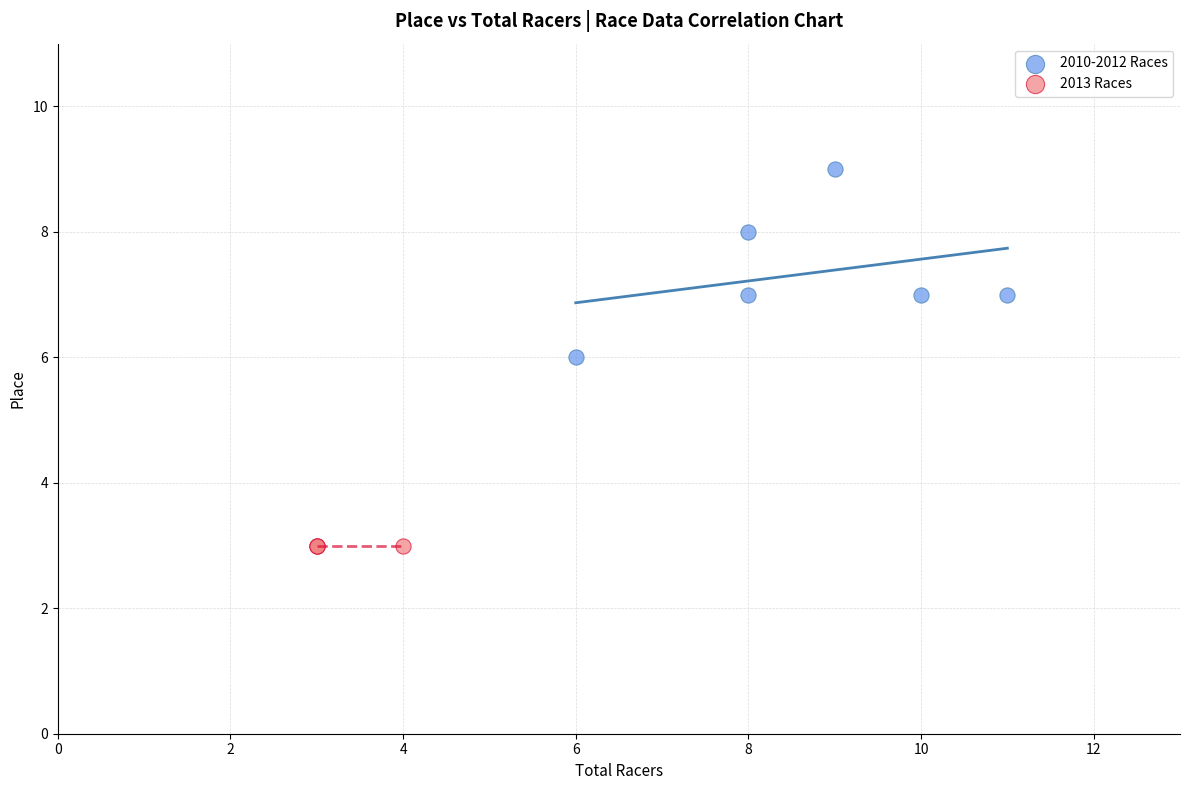

Which series contains the highest Y value?

2010-2012 Races